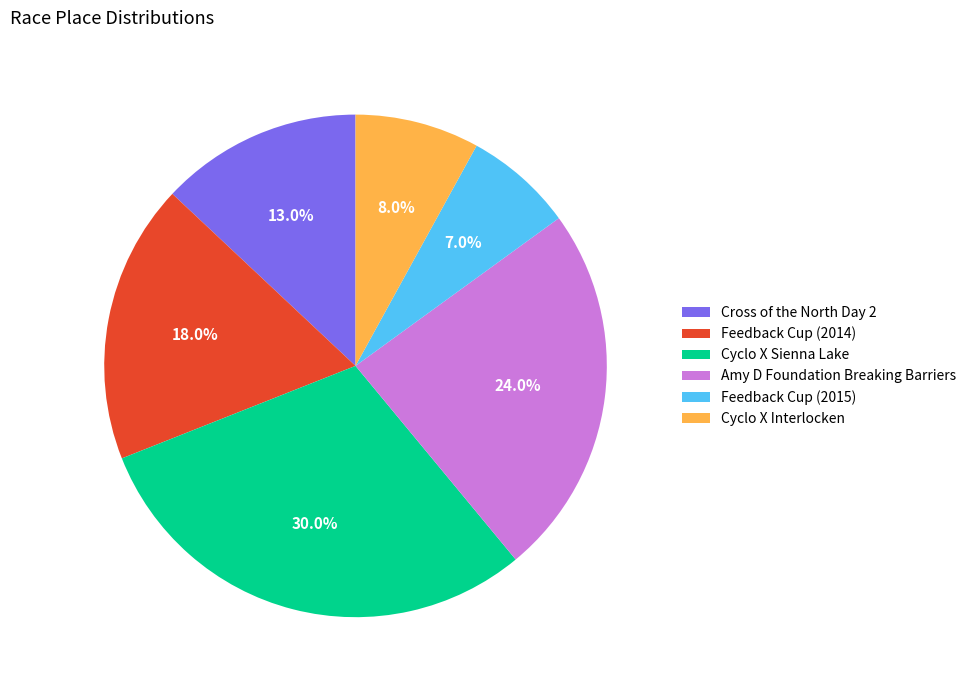

What is the ratio of the value at Feedback Cup (2015) to the value at Cross of the North Day 2?

0.5